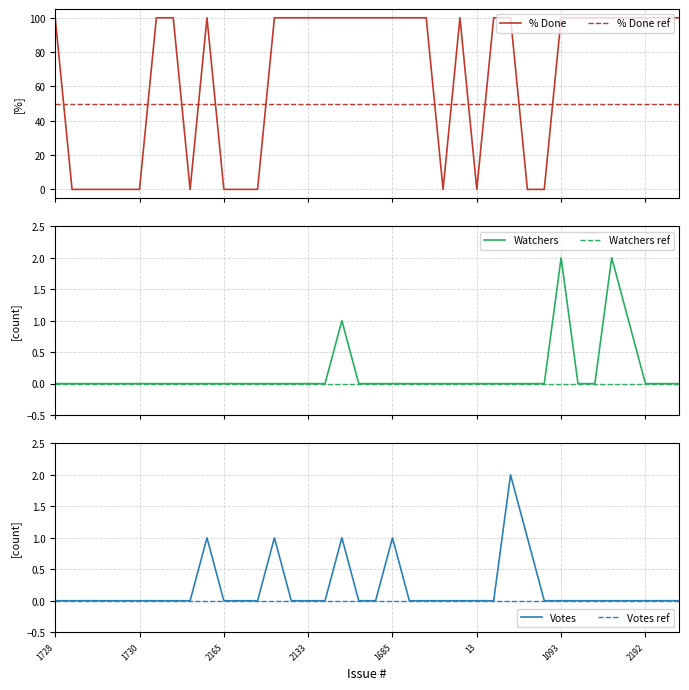

What is the label of the 11th point from the right?

126